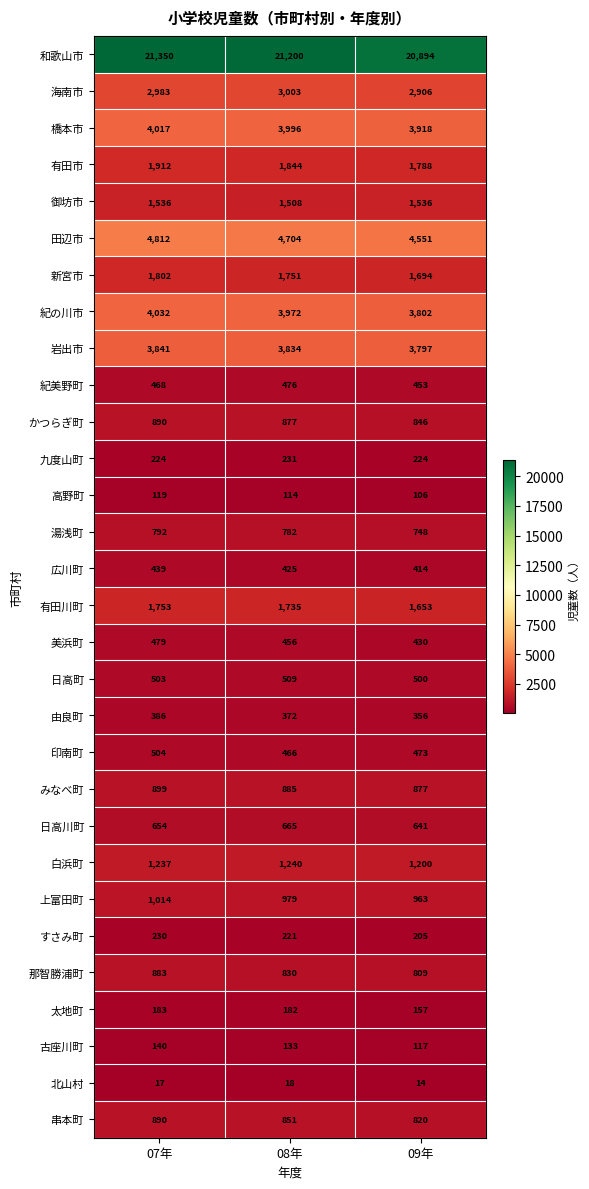

True or false: 北山村 has a value of 14 at 09年.

True